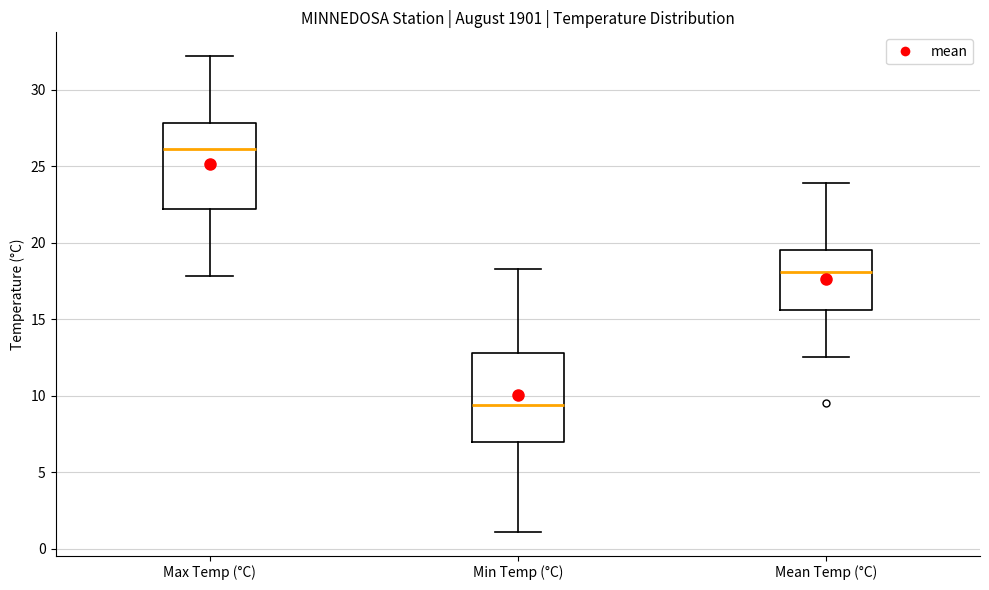

Where is the lower edge of the box for Mean Temp (°C) on the y-axis? The values are not printed on the chart, so give them approximately, as read against the axis.

15.5